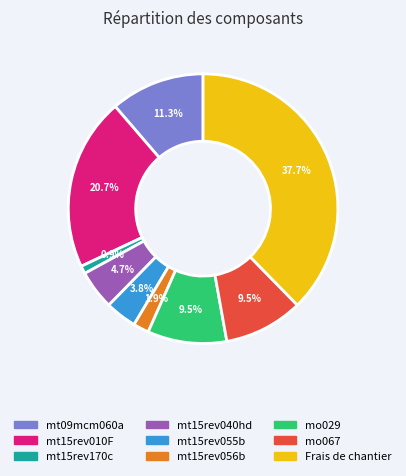

Which has a higher value, mt15rev010F or mt15rev170c?

mt15rev010F